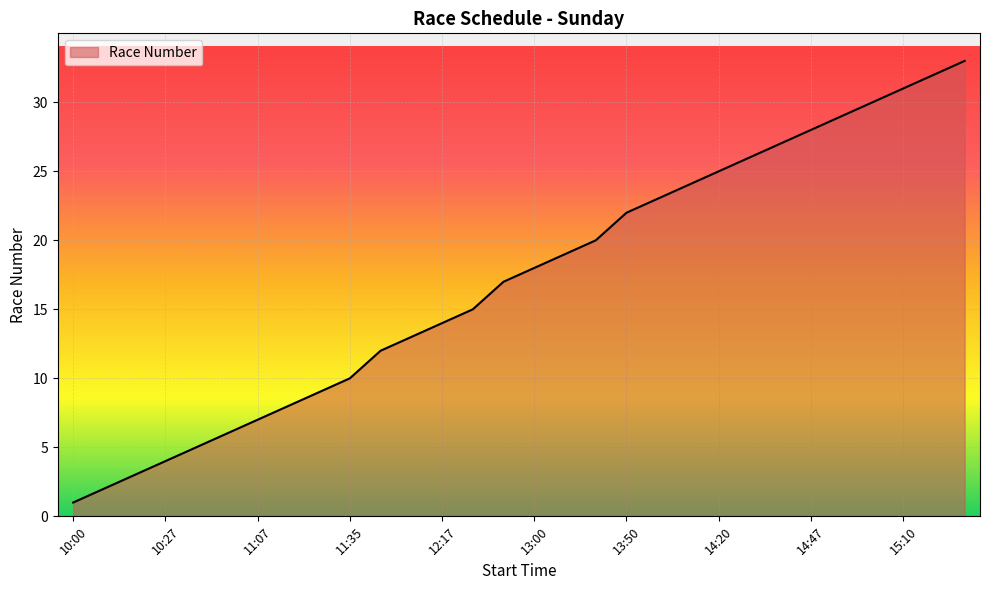

What is the maximum value shown in the chart?

33